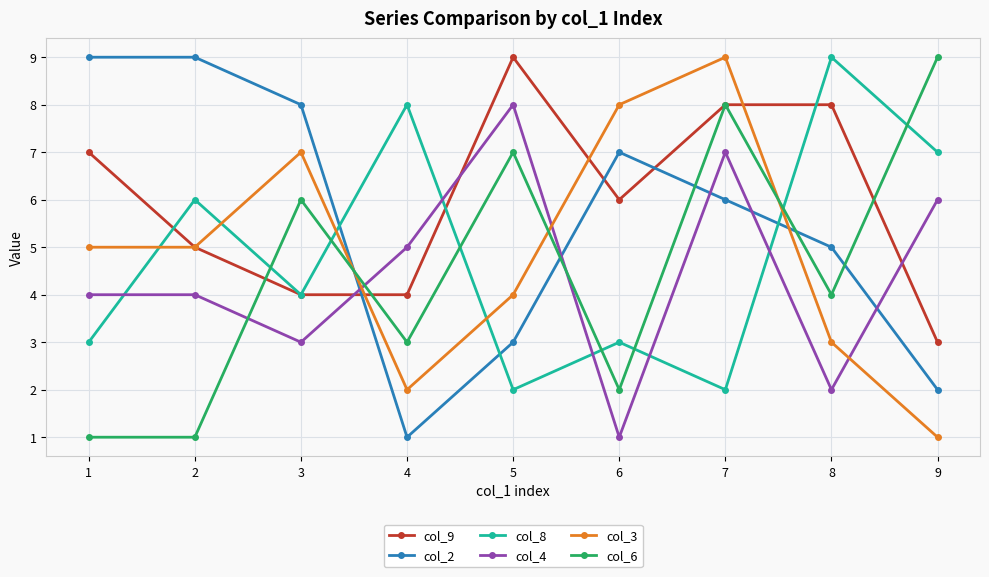

What is the sum of all col_2 values?

50